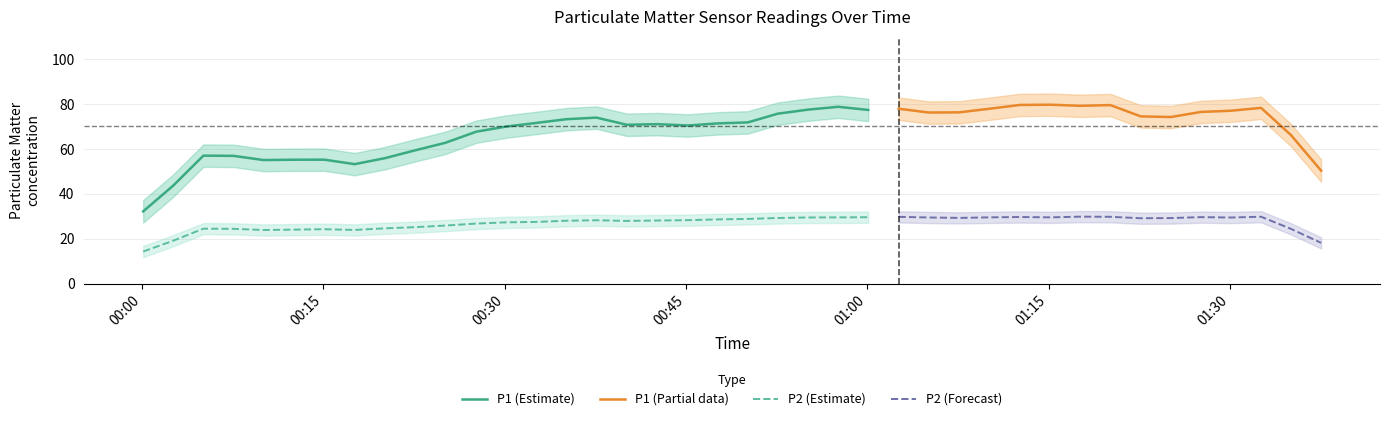

What is the average value of the P1 series?

70.4